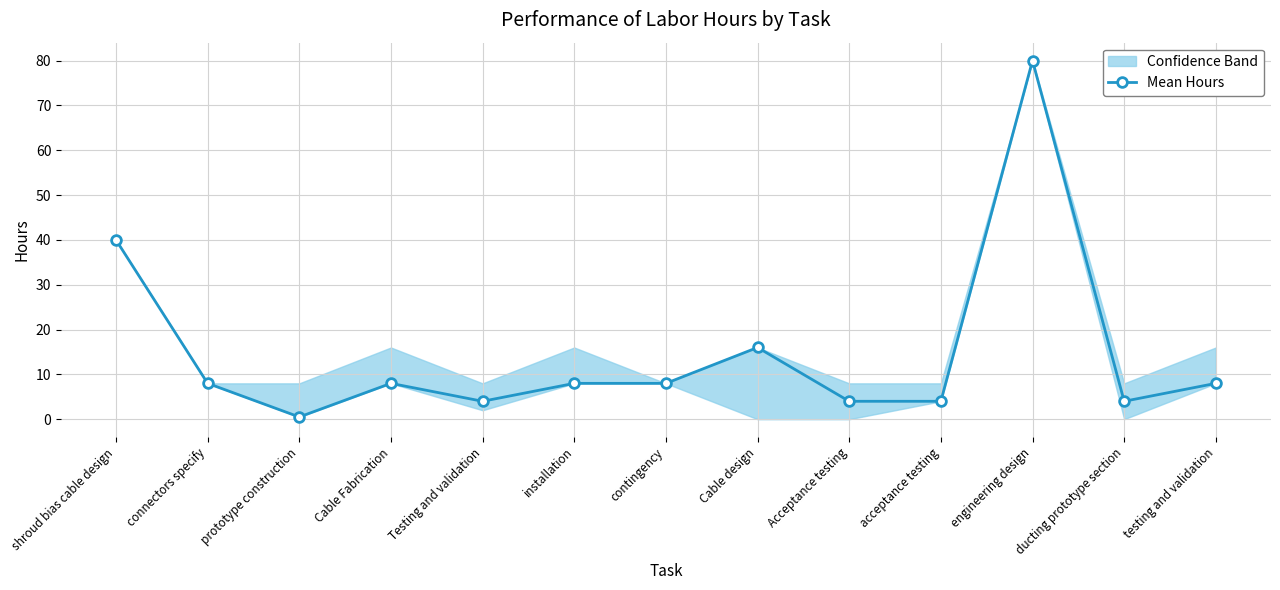

What position from the right is installation?

8